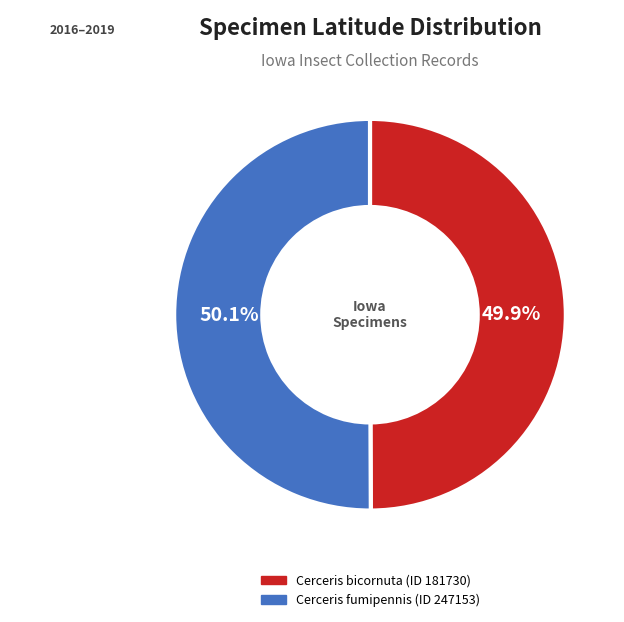

The Cerceris bicornuta (ID 181730) slice represents 38% of the pie. True or false?

False